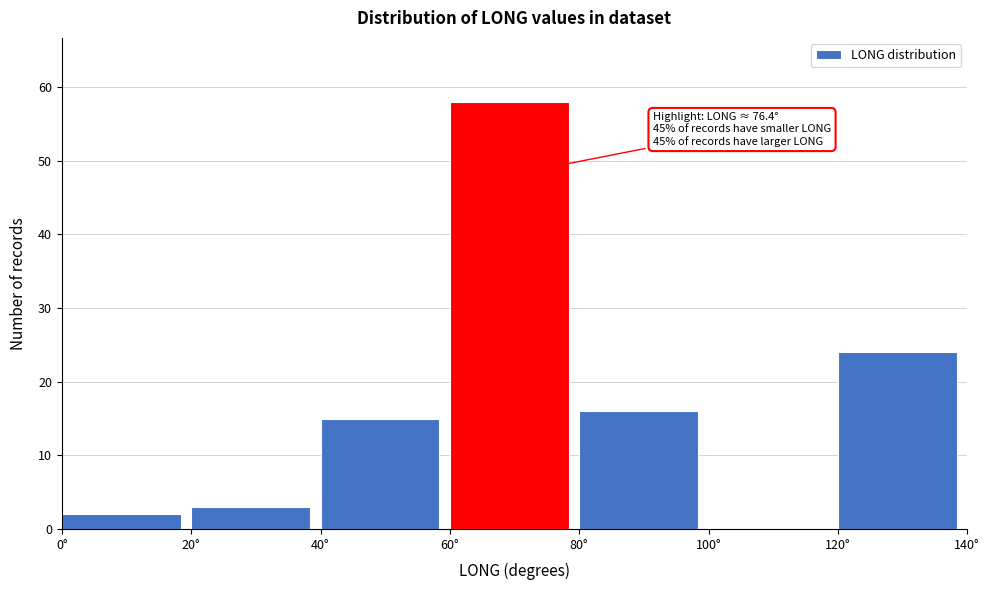

Which range on the x-axis has the tallest bar?

60 to 80